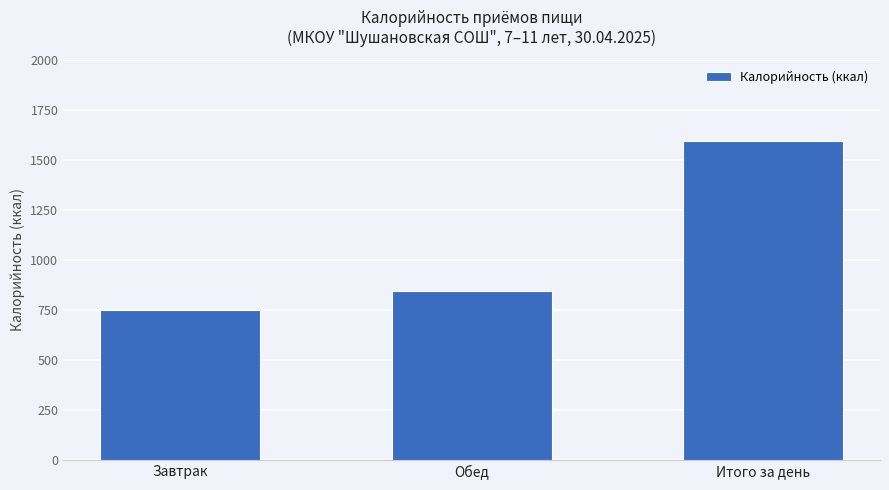

What is the label of the 1st bar from the left?

Завтрак